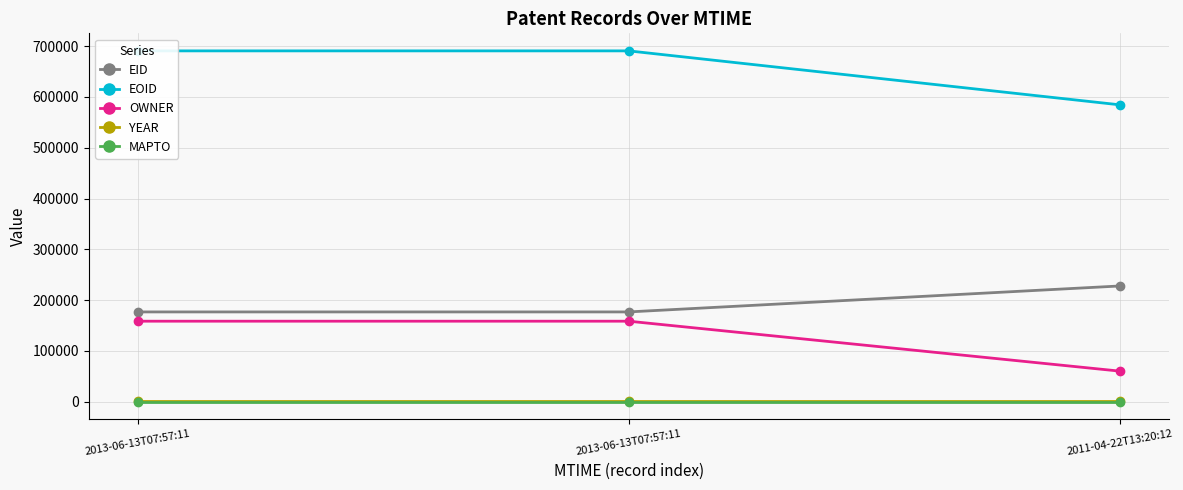

Count the number of data series in this chart.

5